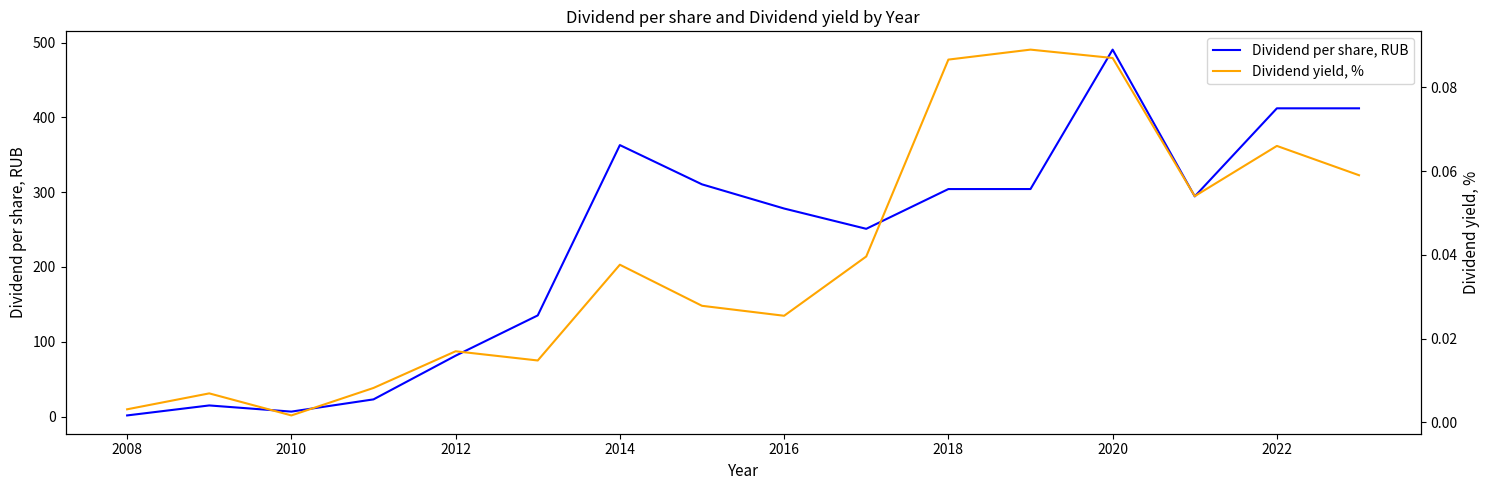

What is the highest value of the Dividend per share, RUB series?

490.6